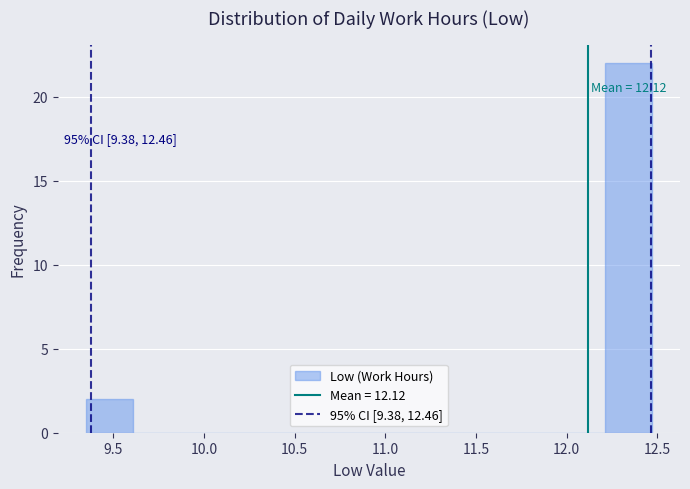

Which range on the x-axis has the tallest bar?

12.21 to 12.47